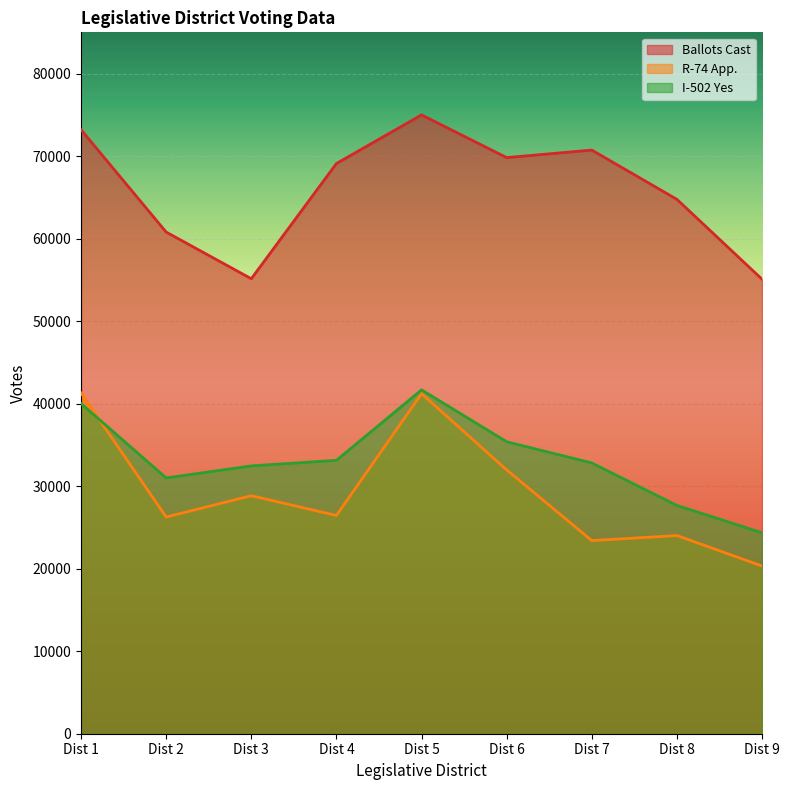

At which label does I-502 Yes first exceed 32811?

Dist 1